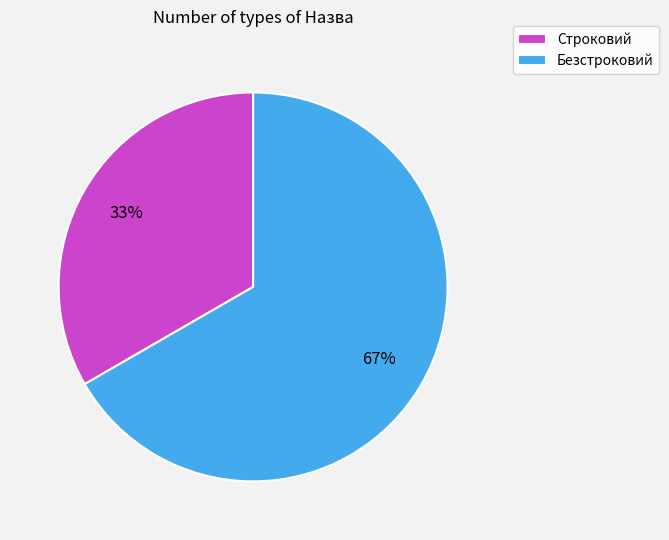

Is there any slice that represents more than half of the pie?

Yes